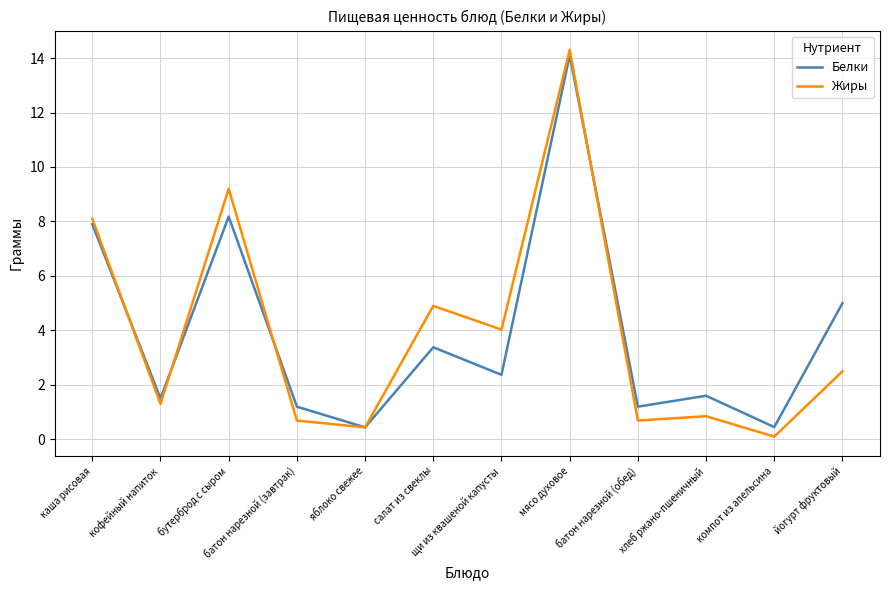

How many interior local valleys does the Белки series have?

5